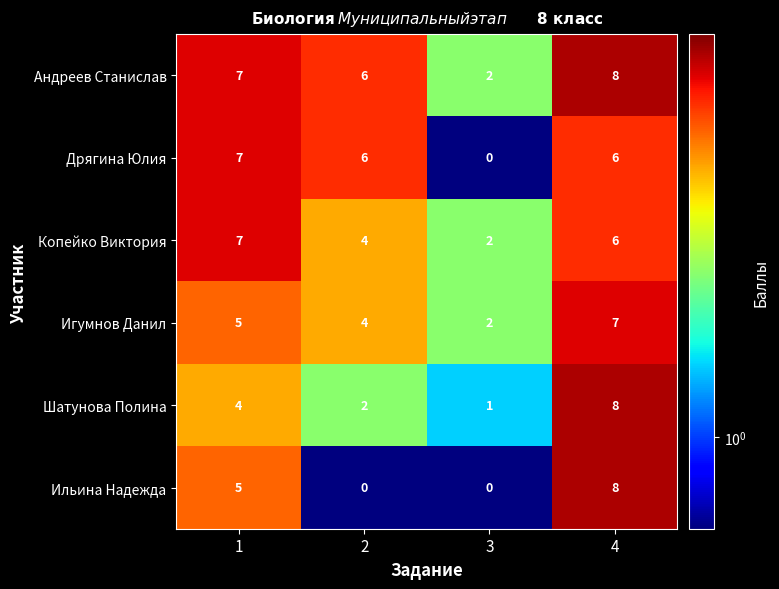

What is the difference between the Шатунова Полина values at 3 and 1?

3